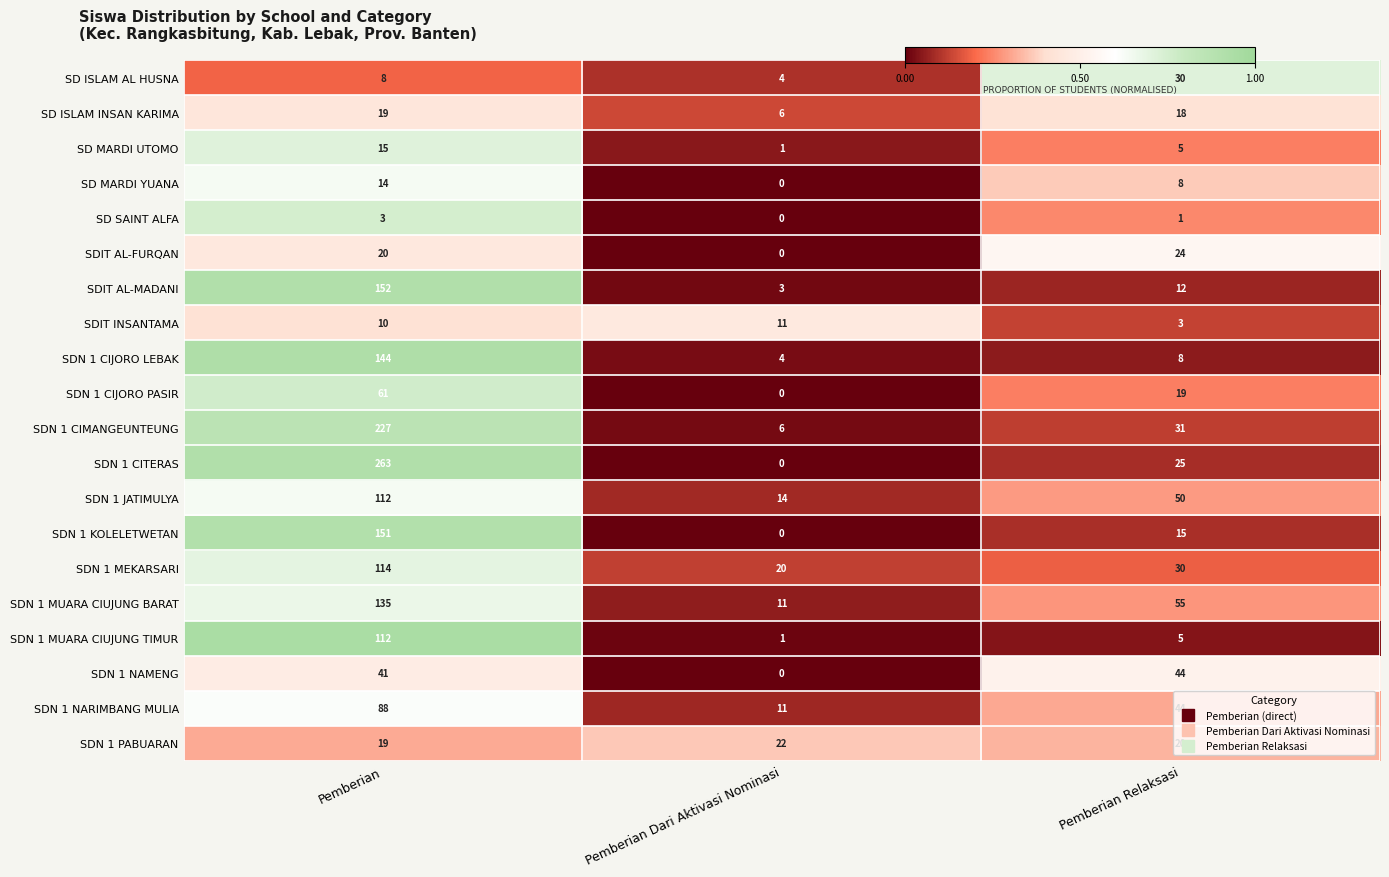

Which series has the largest total across all categories?

SDN 1 CITERAS